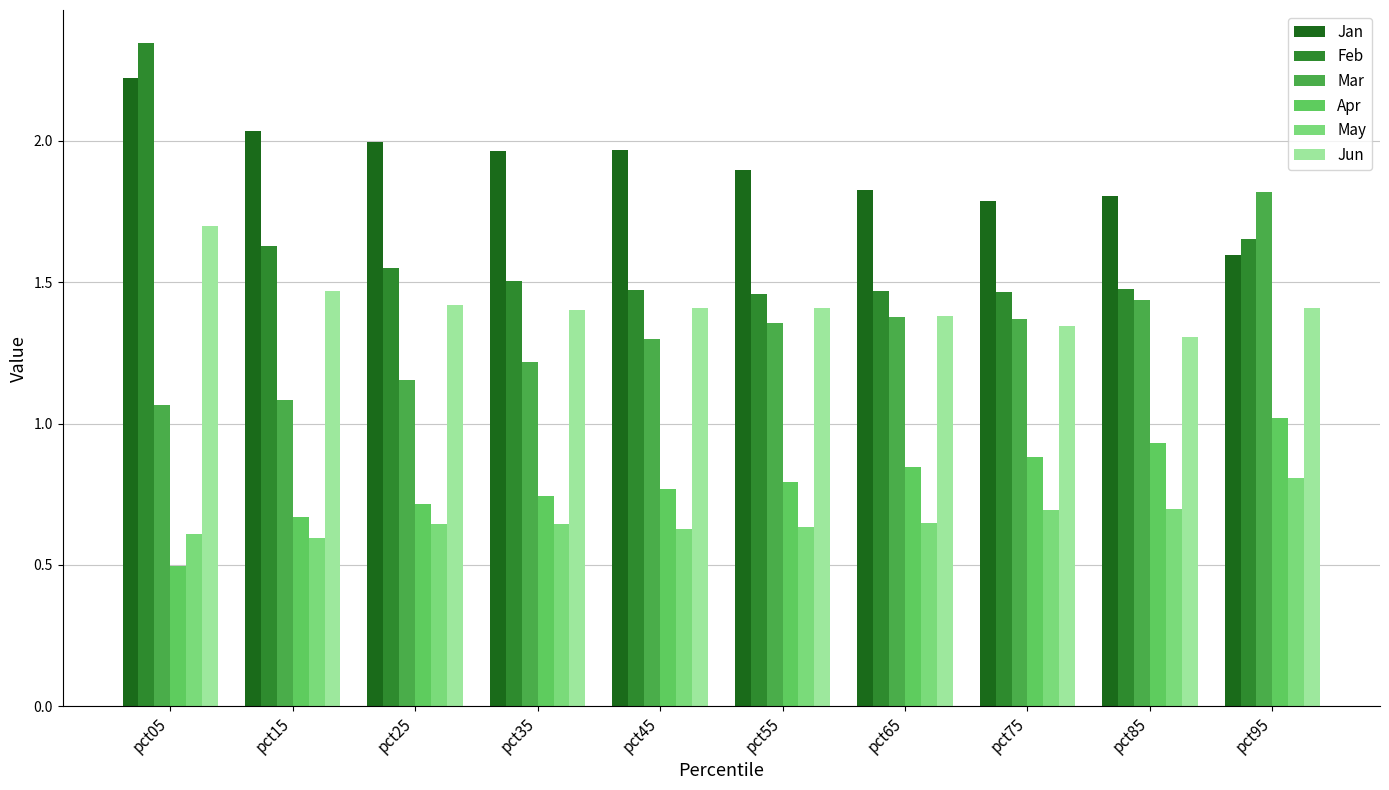

List the series in order of their peak value, highest first.

Feb, Jan, Mar, Jun, Apr, May